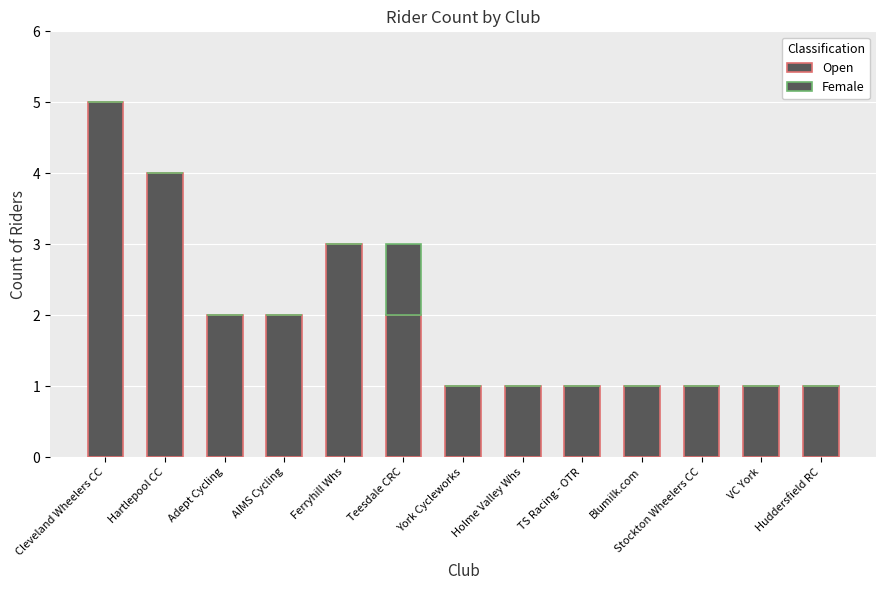

What is the highest value of the Open series?

5